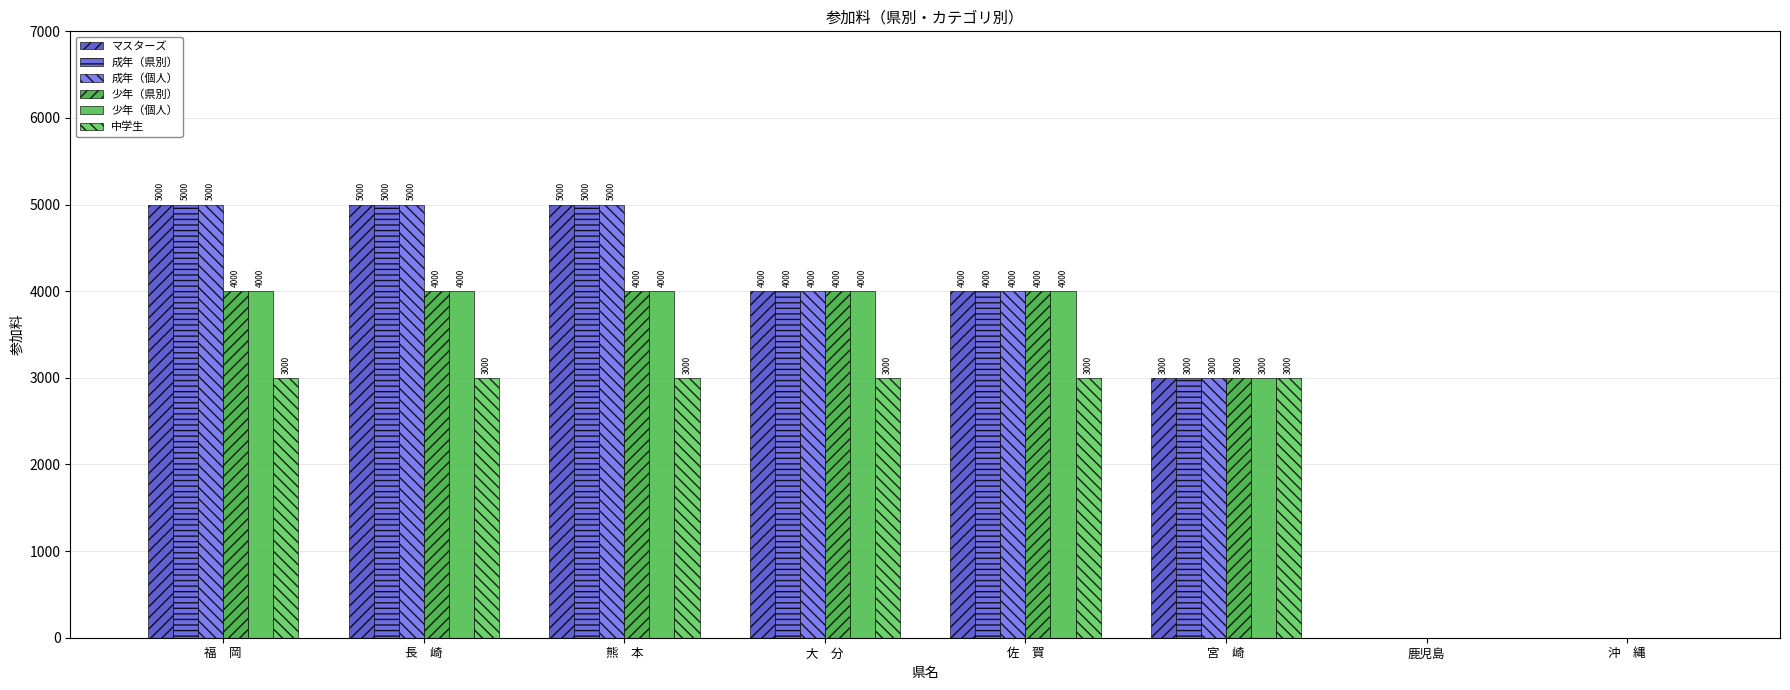

What is the maximum value for マスターズ?

5000